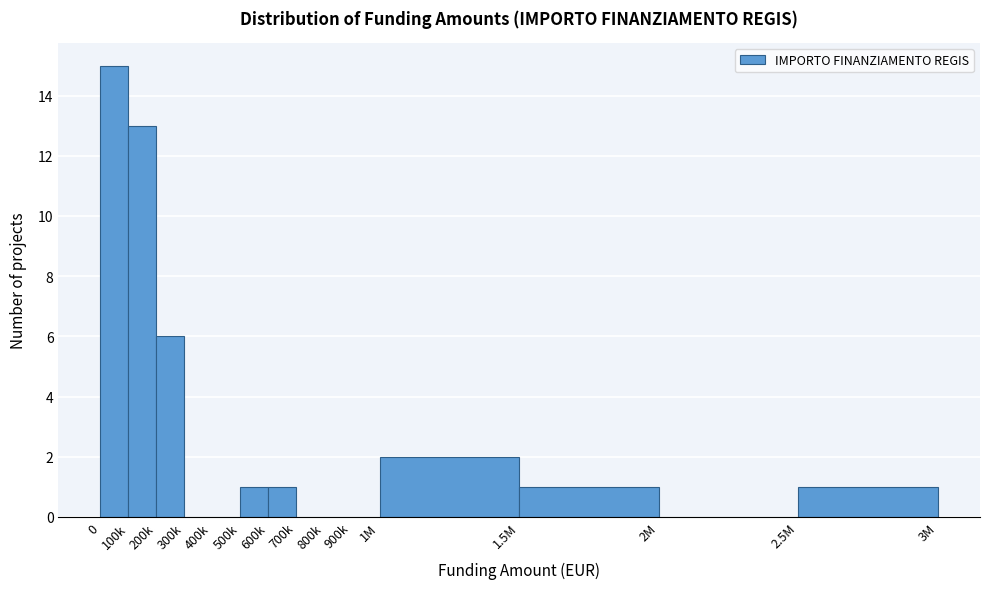

Reading left to right, what are all the values shown in this chart?

0=15	100k=13	200k=6	300k=0	400k=0	500k=1	600k=1	700k=0	800k=0	900k=0	1M=2	1.5M=1	2M=0	2.5M=1